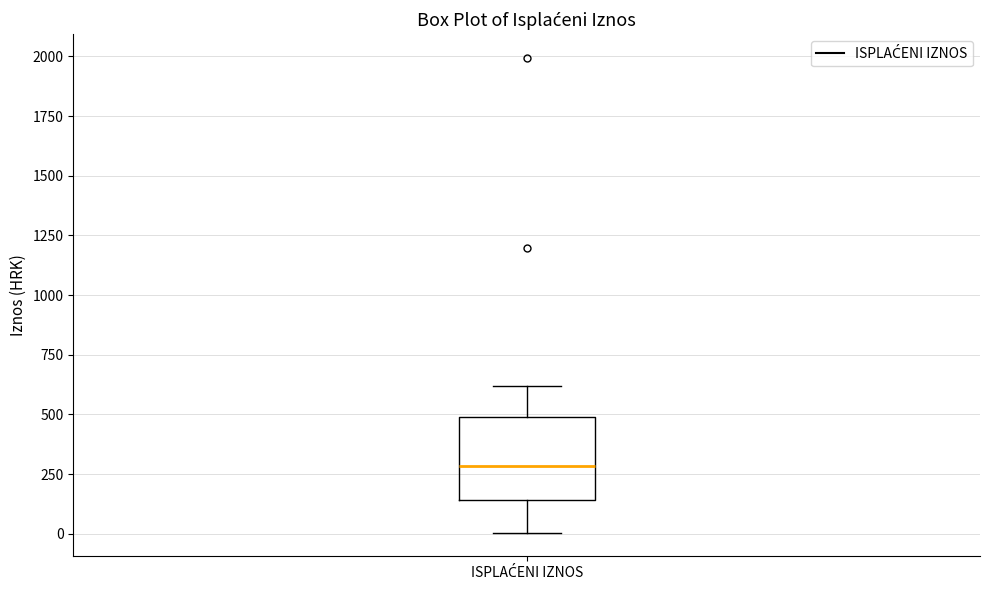

Transcribe this box plot: give where the median line is, the range the box spans, and where the two whiskers end, as read against the y-axis. The values are not printed on the chart, so give them approximately, as read against the axis.

median 300, box 150 to 500, whiskers 0 to 600